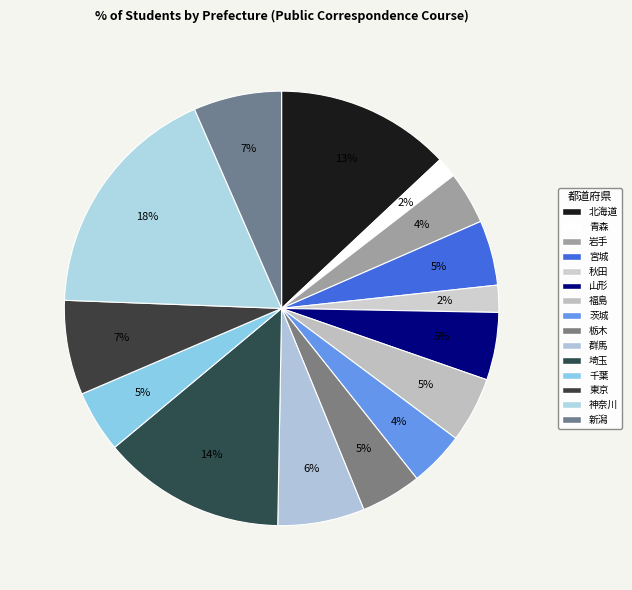

Count the number of slices in the pie.

15